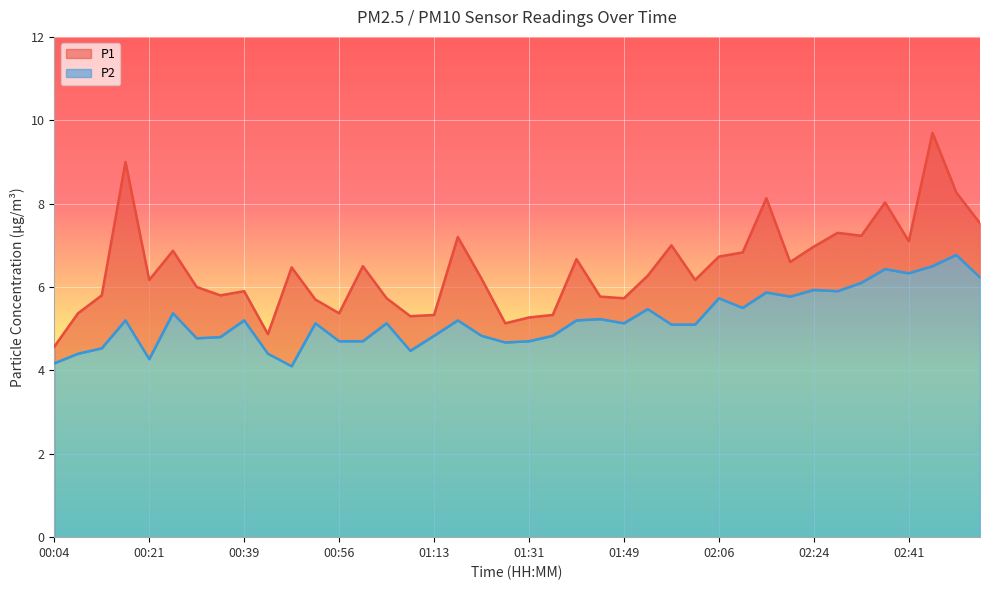

Reading right to left, extract all data points from this chart.

P1: 7.5	8.3	9.7	7.1	8.0	7.2	7.3	7.0	6.6	8.1	6.8	6.7	6.2	7.0	6.3	5.7	5.8	6.7	5.3	5.3	5.1	6.2	7.2	5.3	5.3	5.7	6.5	5.4	5.7	6.5	4.9	5.9	5.8	6.0	6.9	6.2	9.0	5.8	5.4	4.6
P2: 6.2	6.8	6.5	6.3	6.4	6.1	5.9	5.9	5.8	5.9	5.5	5.7	5.1	5.1	5.5	5.1	5.2	5.2	4.8	4.7	4.7	4.8	5.2	4.8	4.5	5.1	4.7	4.7	5.1	4.1	4.4	5.2	4.8	4.8	5.4	4.3	5.2	4.5	4.4	4.2